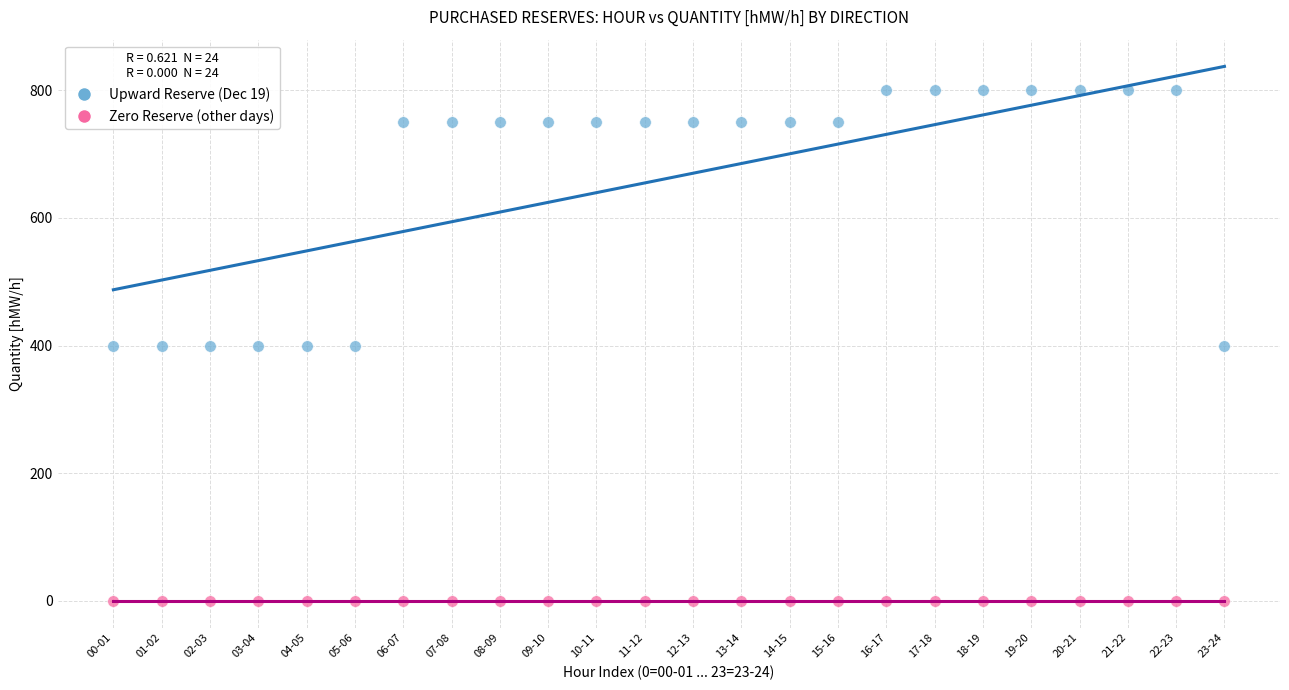

Which series contains the highest Y value?

Upward Reserve (Dec 19)